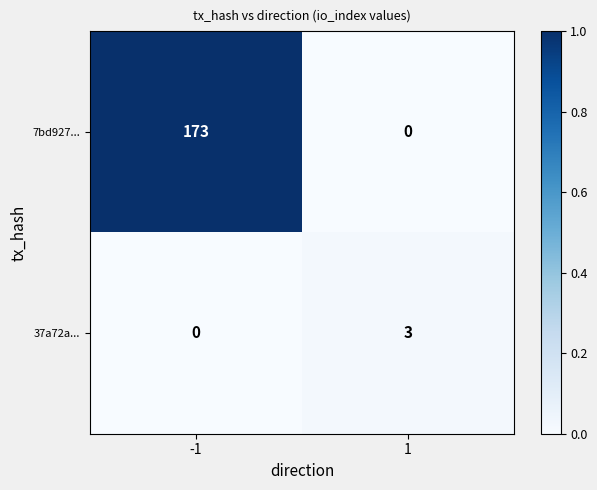

Is it true that 7bd927... equals 173 at -1?

True